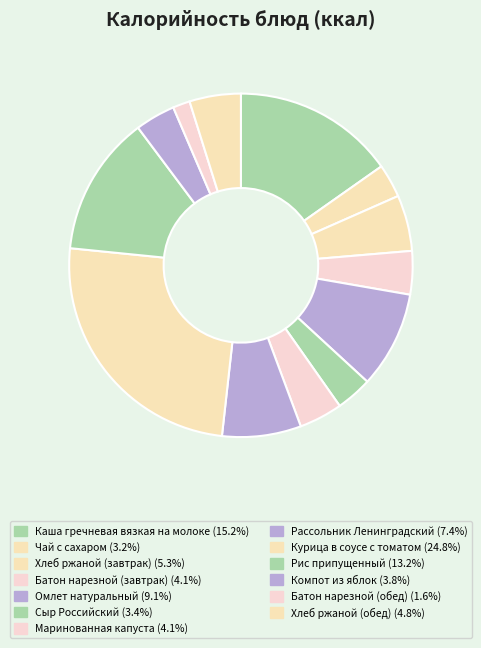

How many slices are in this pie chart?

13